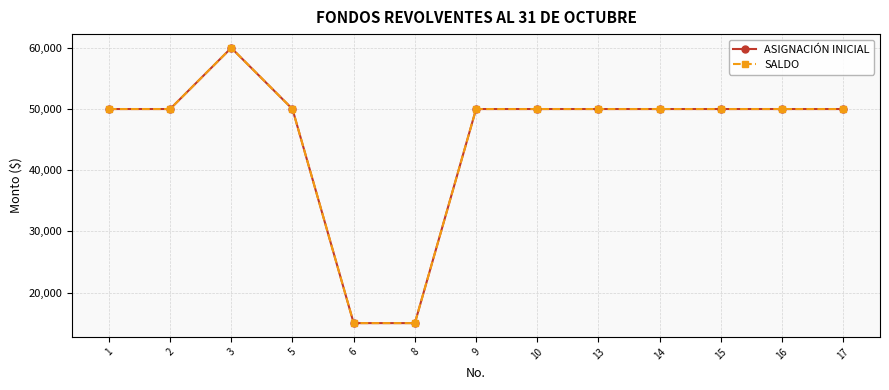

At how many categories does at least one series exceed 20961?

11